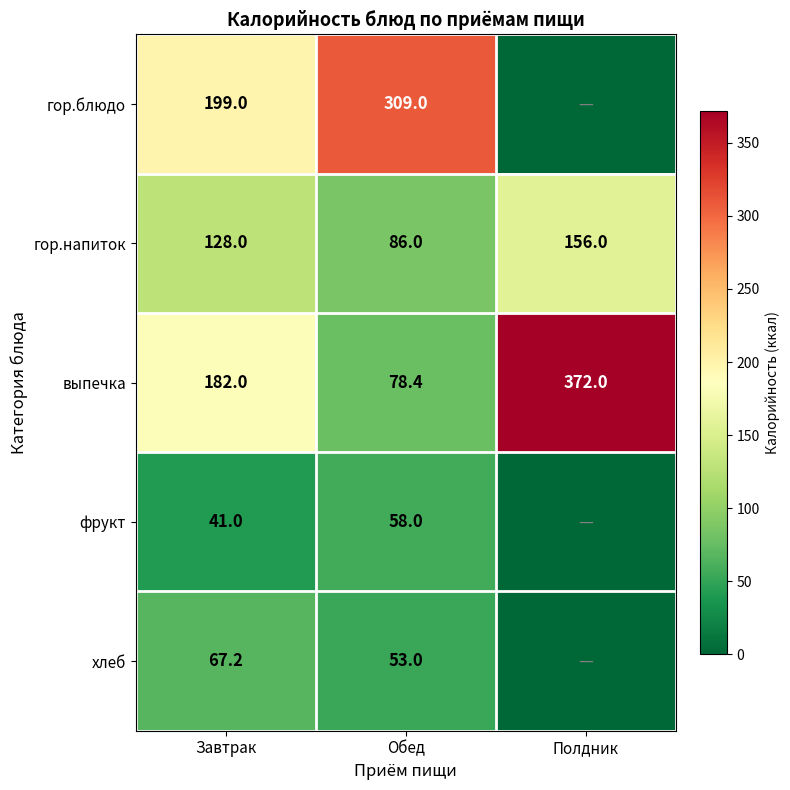

At Завтрак, list the series in order from smallest to largest.

фрукт, хлеб, гор.напиток, выпечка, гор.блюдо